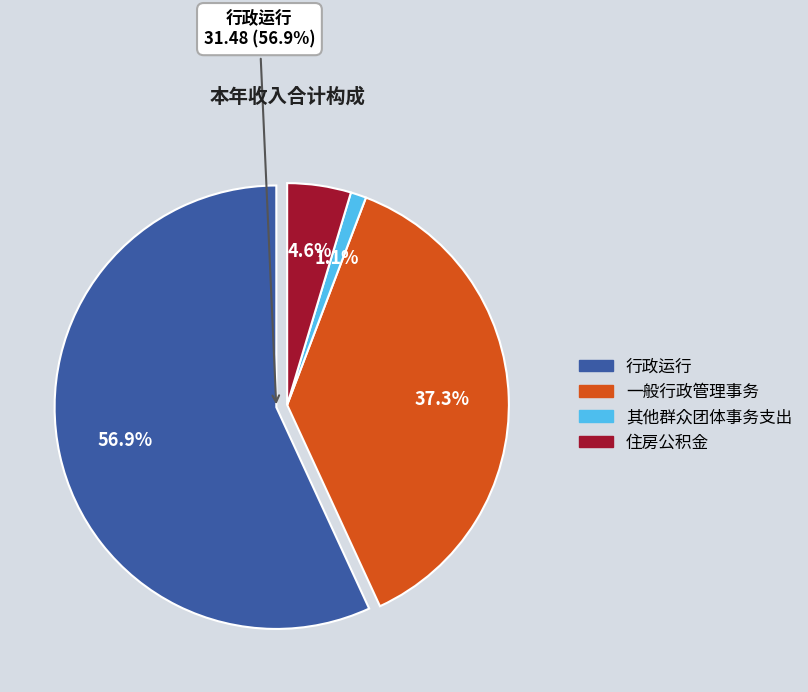

The 住房公积金 slice represents 1% of the pie. True or false?

False